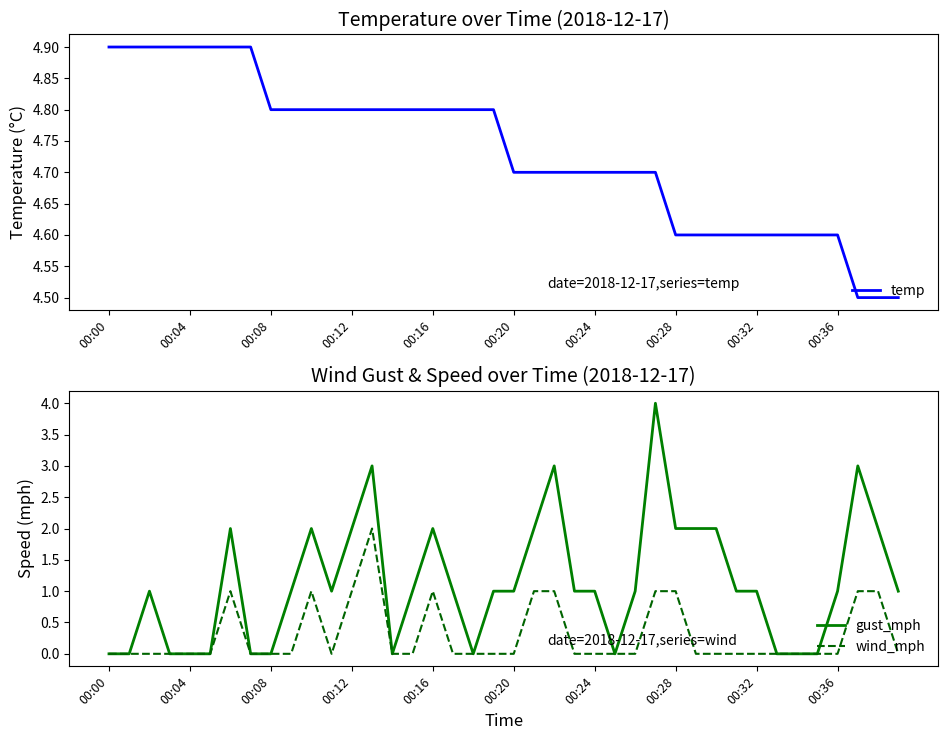

The value of wind_mph at 00:00 is 0. True or false?

True